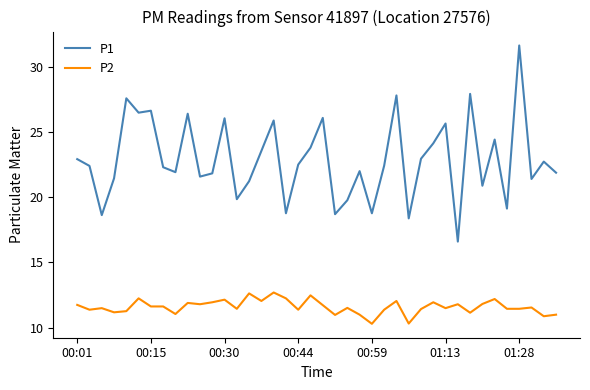

What is the smallest value displayed?

10.3